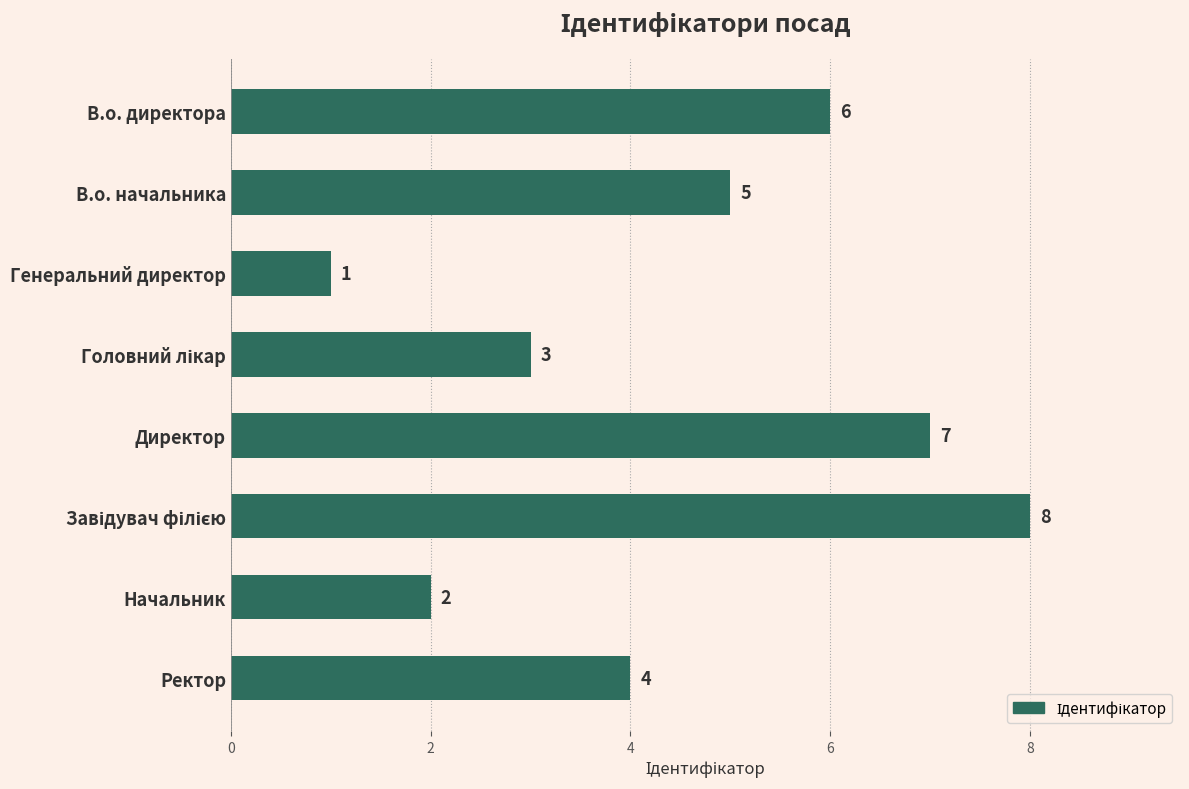

At which category does the chart reach its minimum across all series?

Генеральний директор